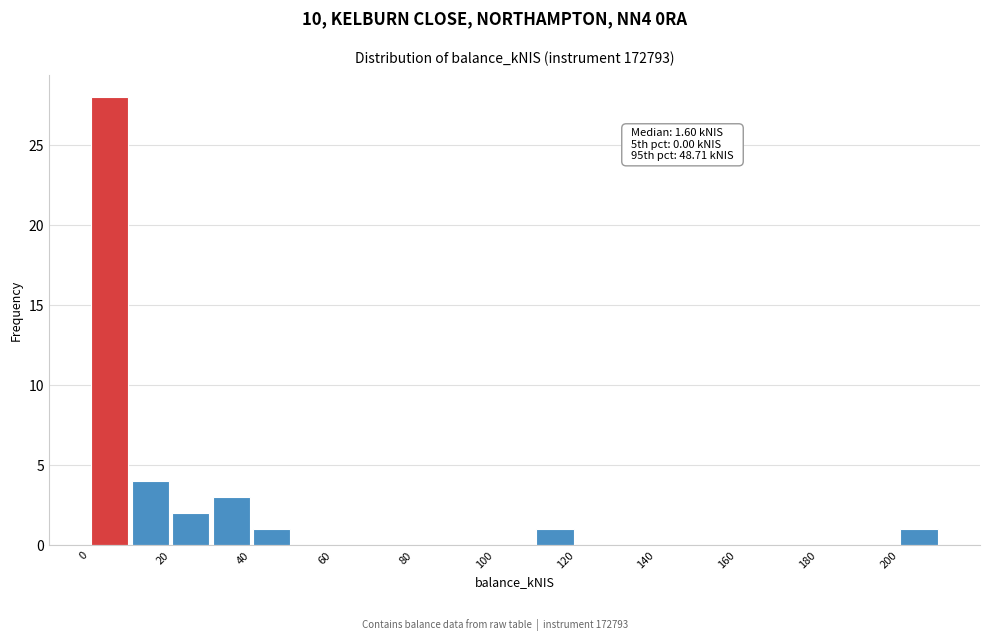

Which range on the x-axis has the tallest bar?

0 to 10